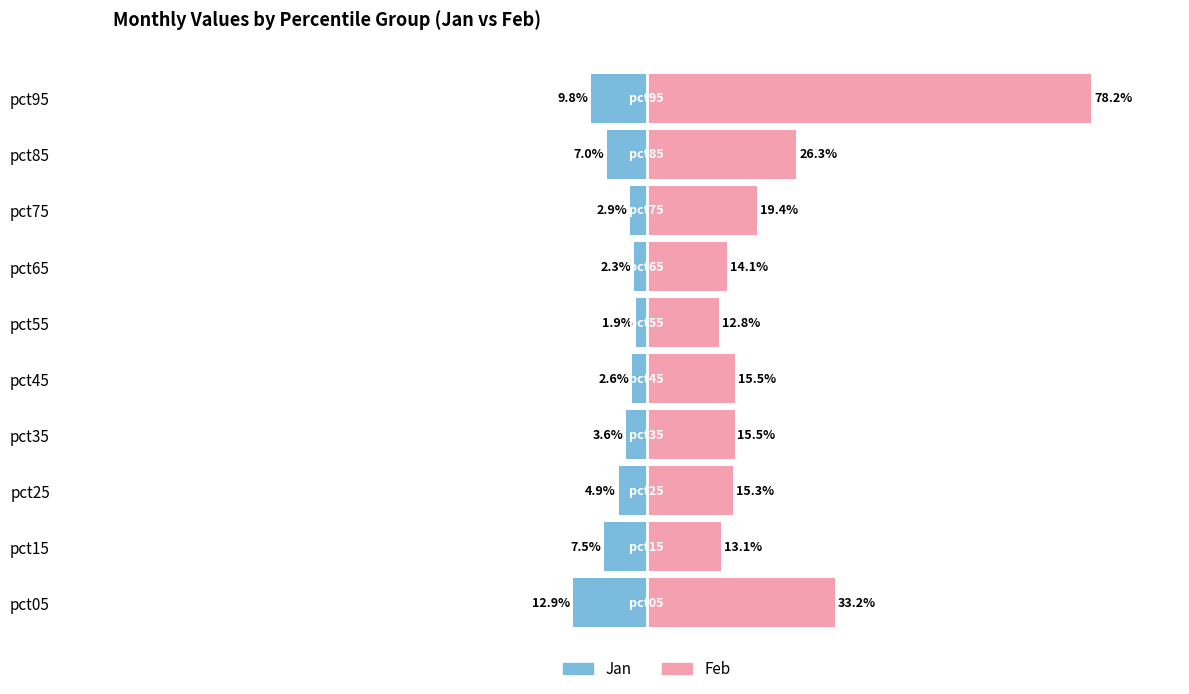

What is the difference between the highest and lowest values at pct95?

0.9